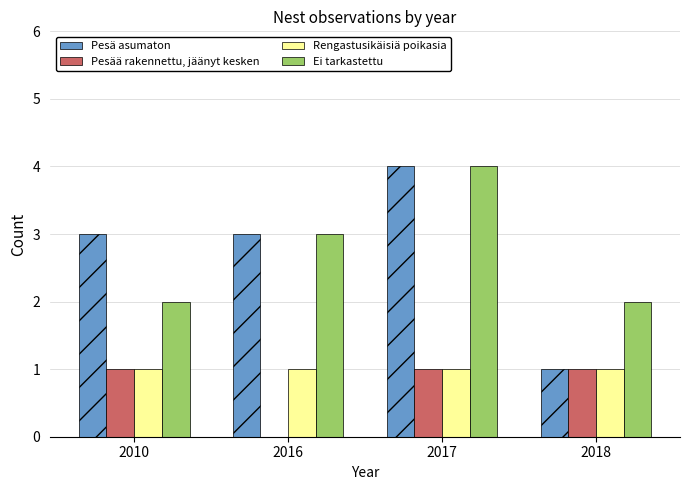

What is the average value of the Pesää rakennettu, jäänyt kesken series?

1